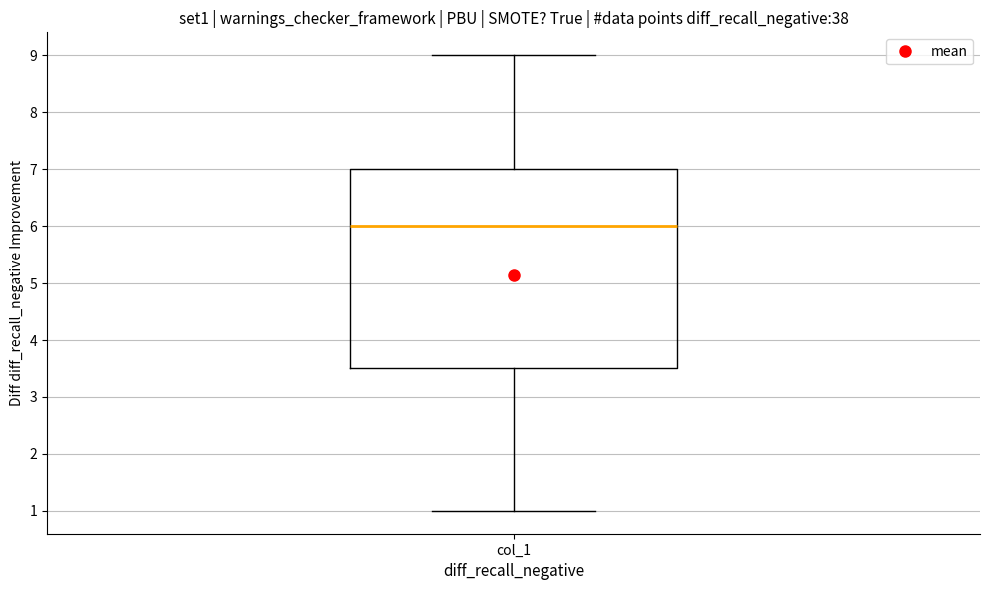

Read this box plot against the y-axis: the position of the median line, the range covered by the box, and the ends of both whiskers. The values are not printed on the chart, so give them approximately, as read against the axis.

median 6.0, box 3.5 to 7.0, whiskers 1.0 to 9.0